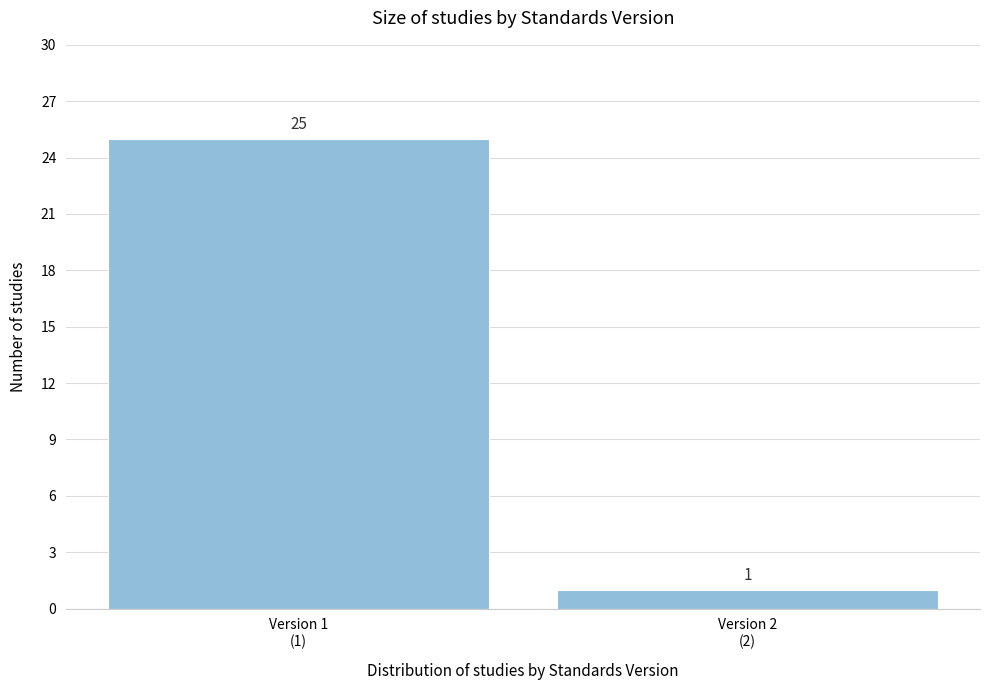

Reading right to left, transcribe all the data shown in this chart.

1	25